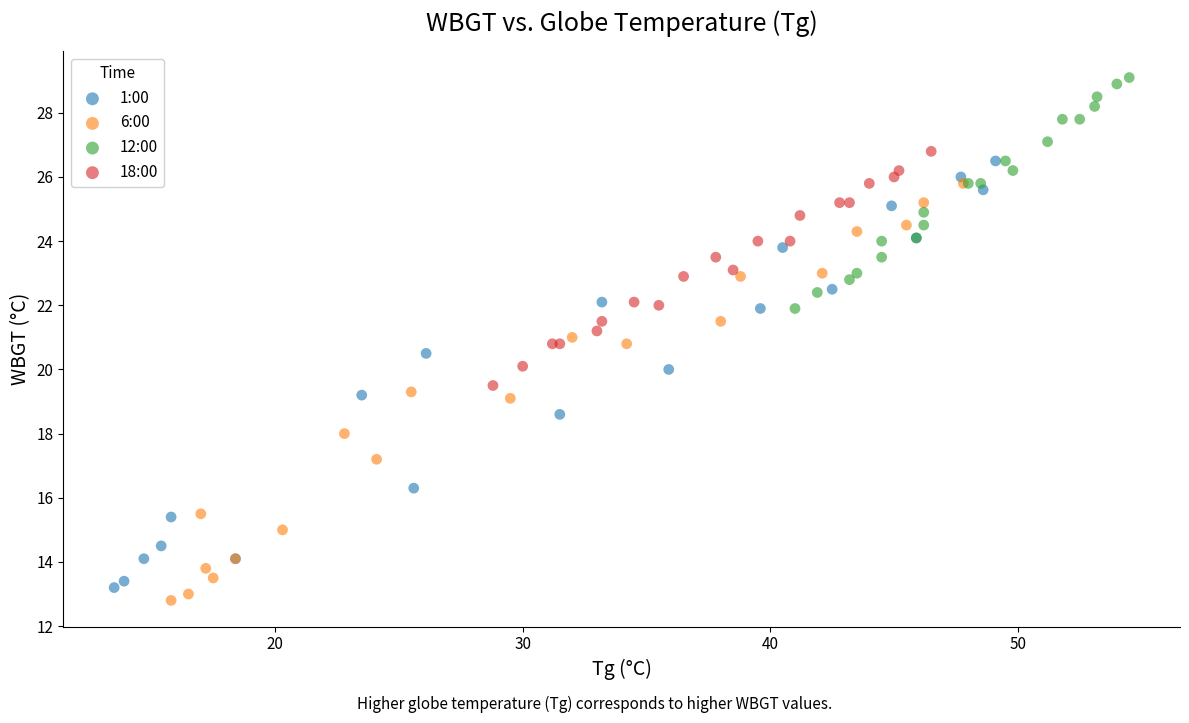

Which series reaches the maximum Y coordinate?

12:00